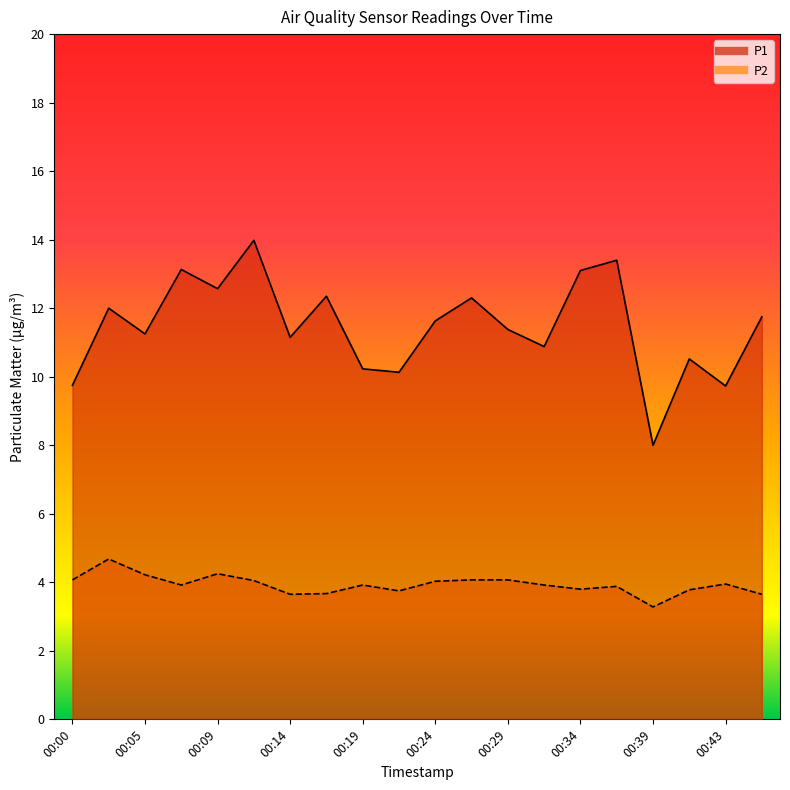

True or false: P1 and P2 intersect in this chart.

False